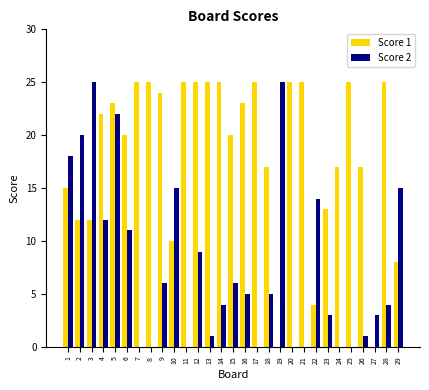

Count the number of categories in the chart.

29